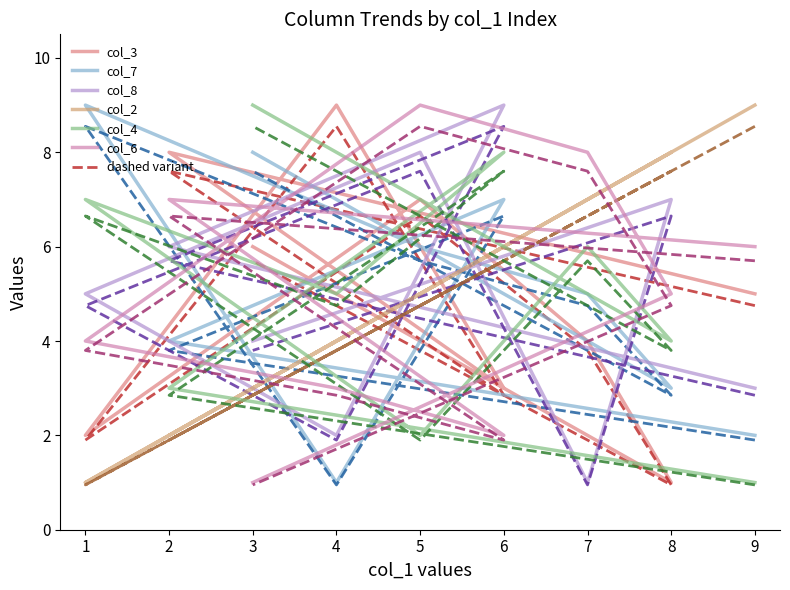

What is the label of the 4th point from the right?

5